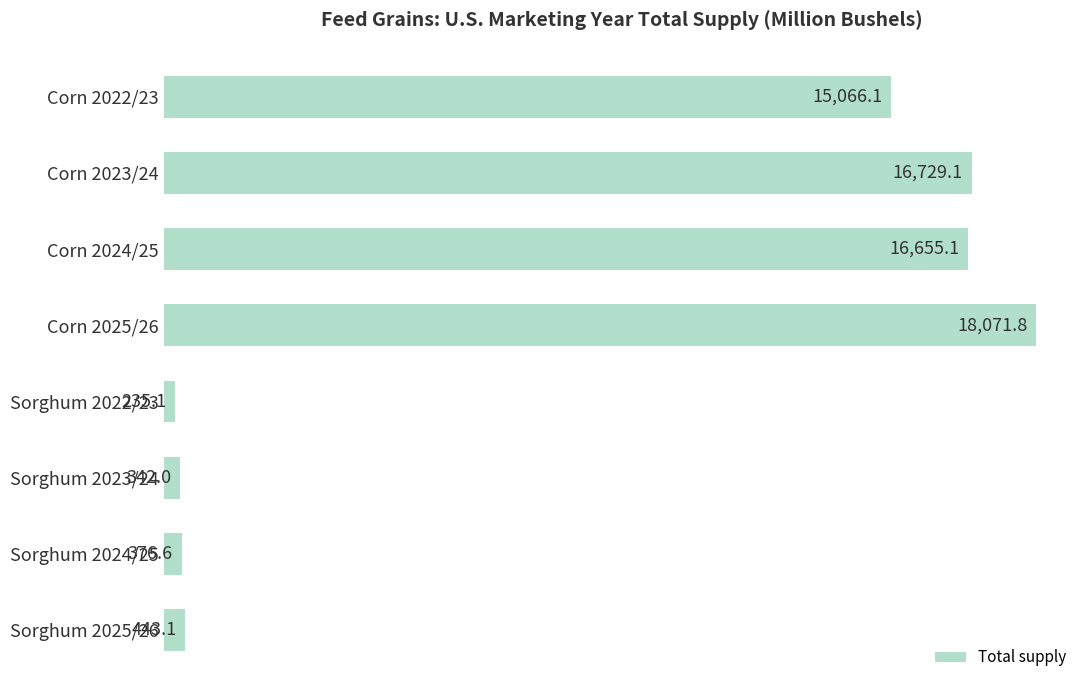

What is the ratio of the value at Corn 2025/26 to the value at Corn 2023/24?

1.1